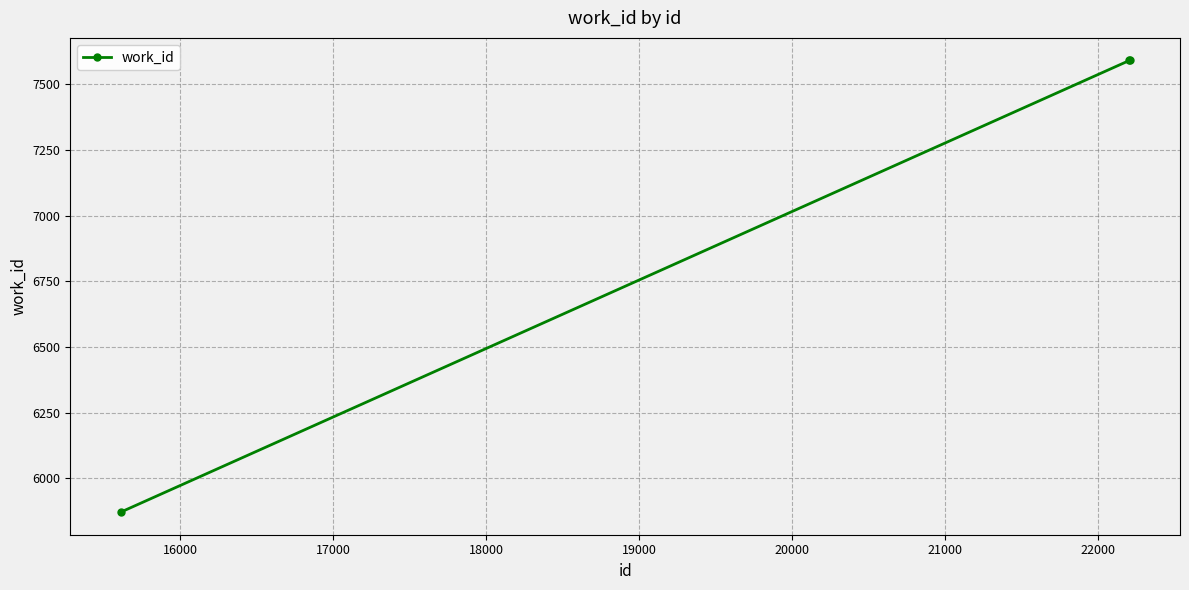

What is the average value?

7018